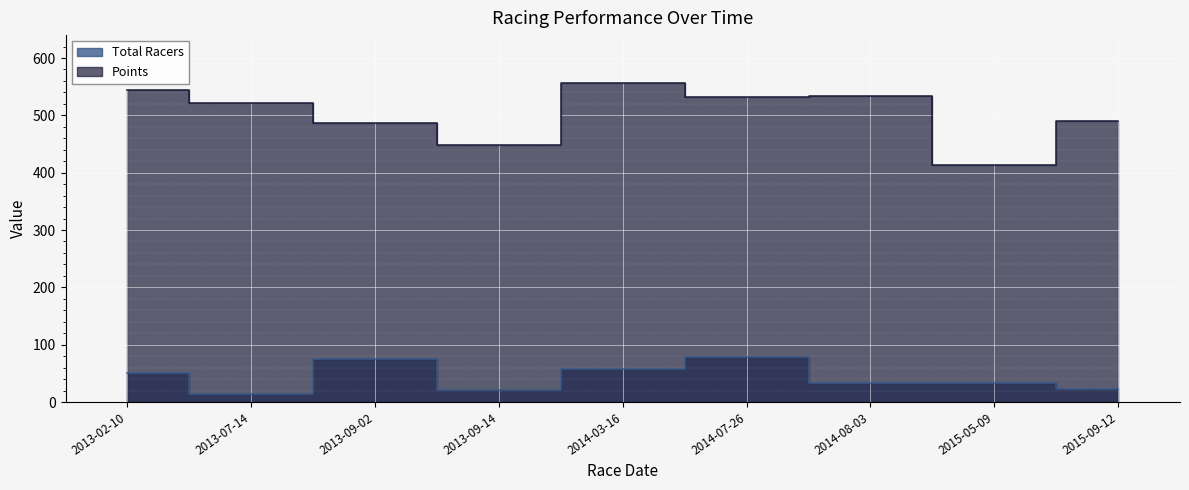

Which series has the largest range (max minus min)?

Points